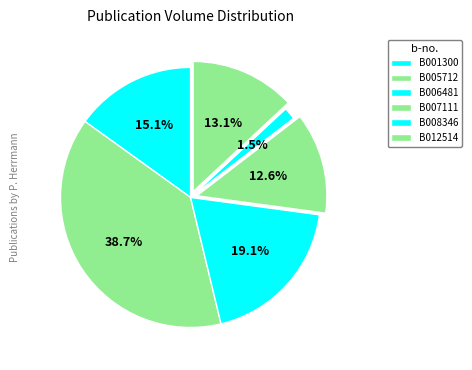

How many segments does this pie chart have?

6